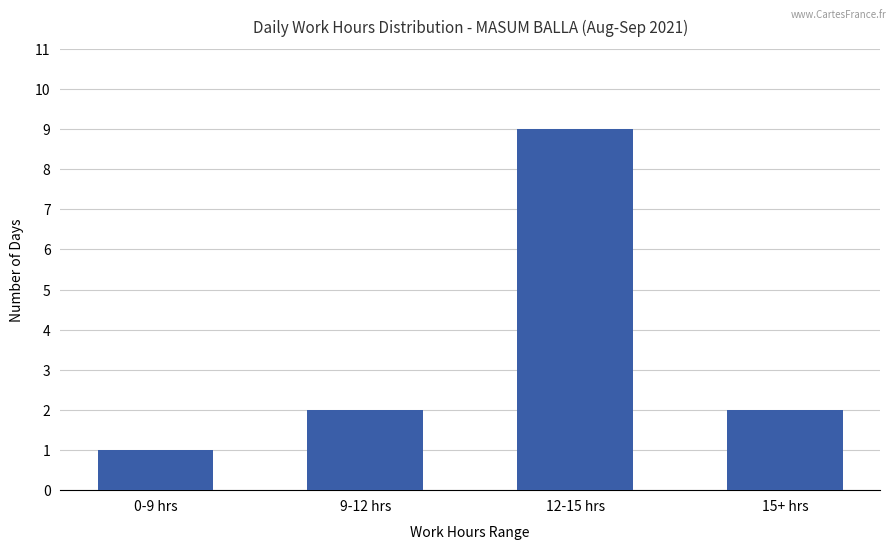

Does the chart contain any negative values?

No